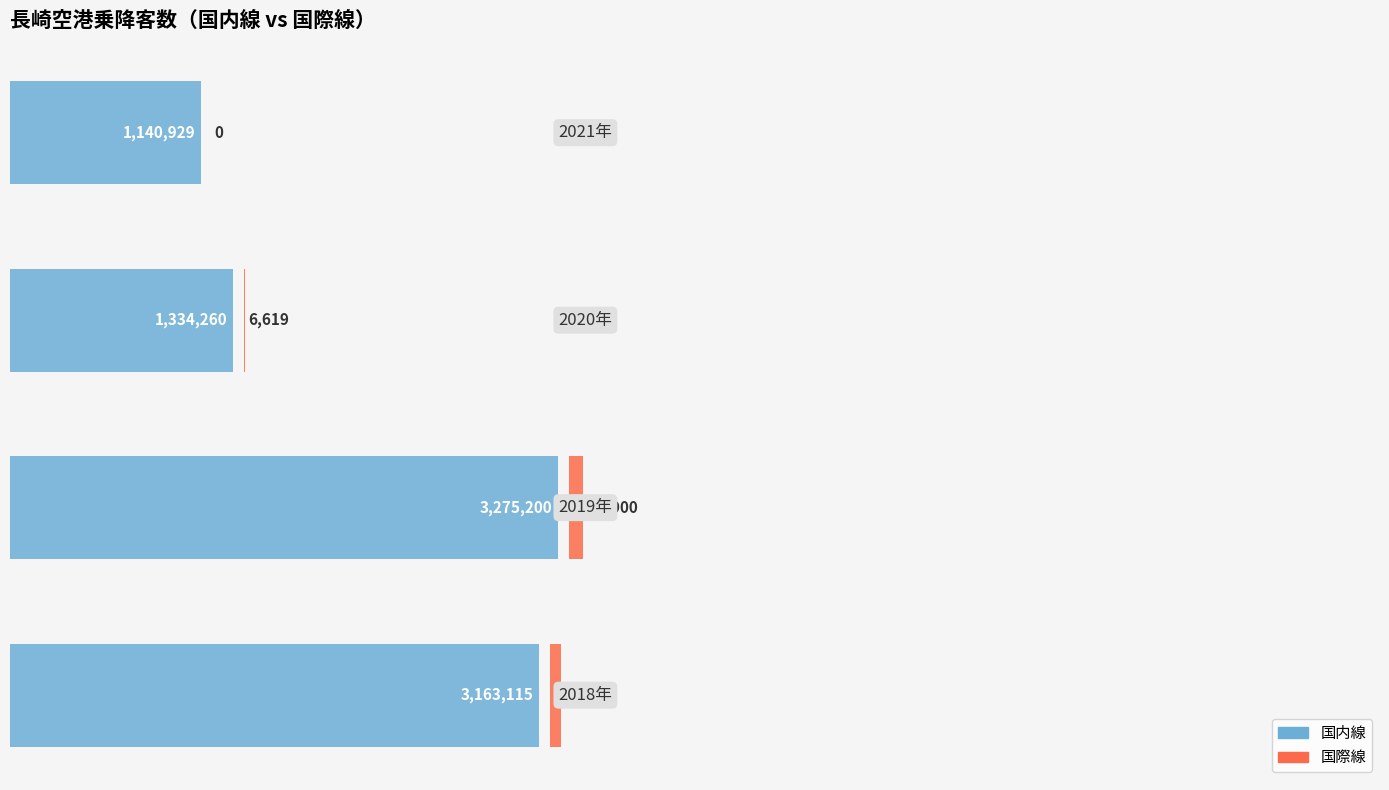

Is the value of 国際線 at 1 greater than the value of 国内線 at 0?

No